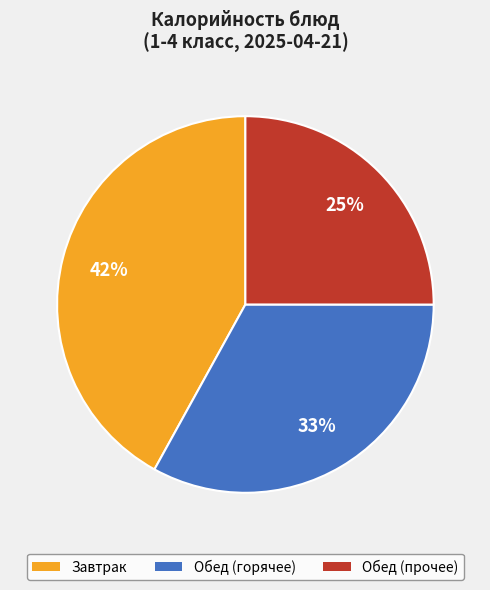

To the nearest percent, what is the difference between the largest and smallest slice percentages?

17%